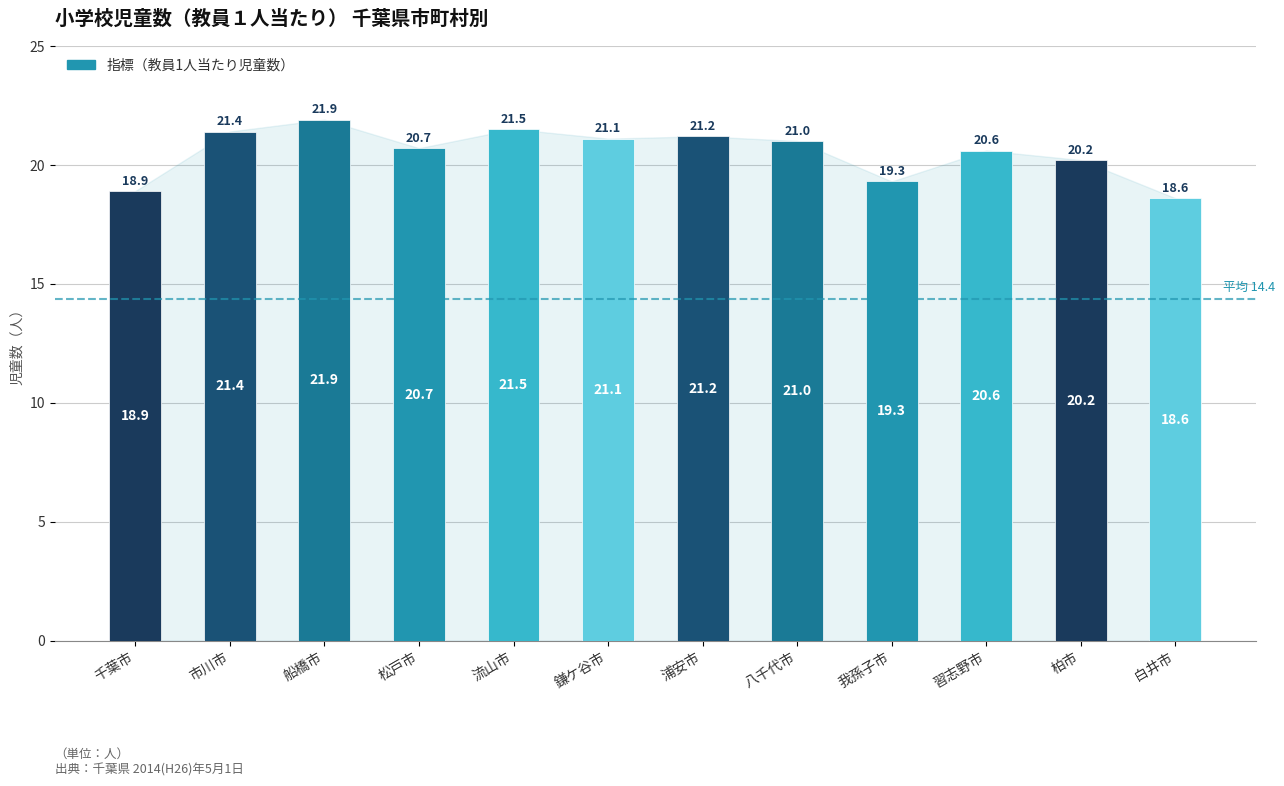

What is the difference between the values at 松戸市 and 千葉市?

1.8